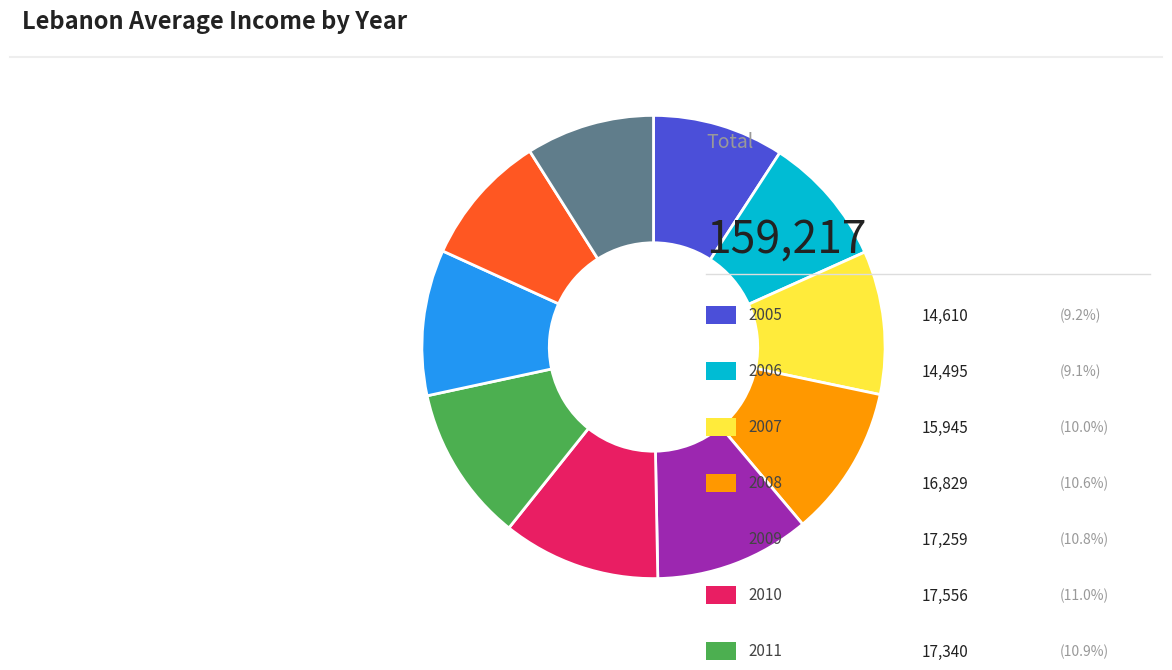

Does any single category account for the majority?

No